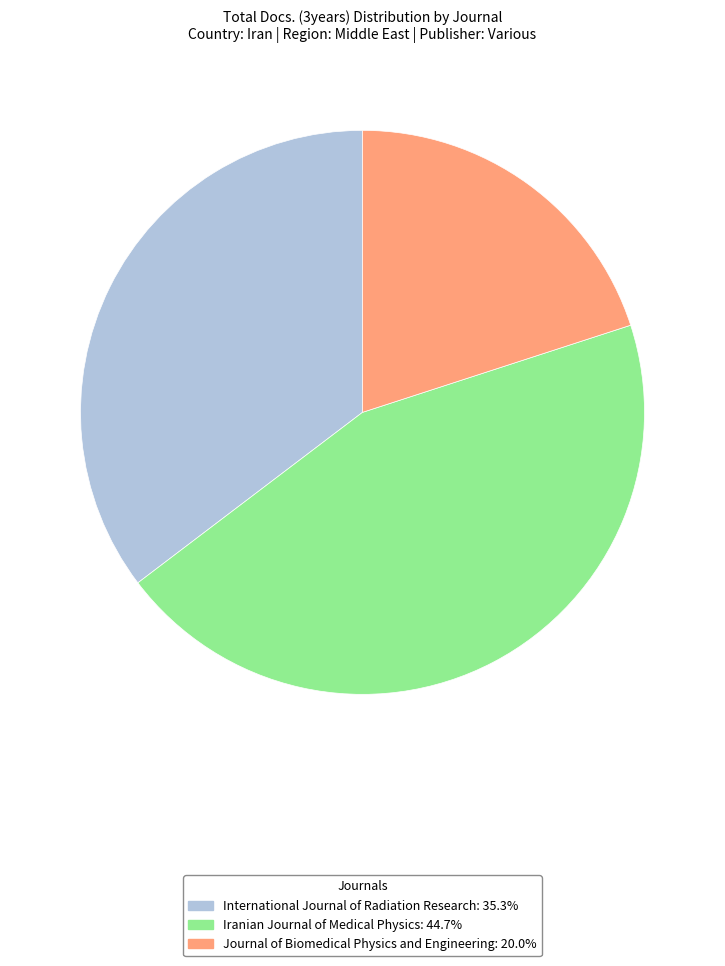

How many segments does this pie chart have?

3